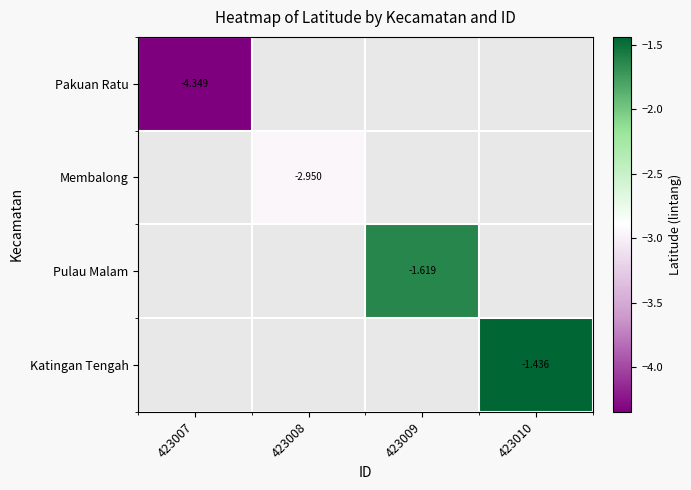

Between 423009 and 423010, which is larger?

423010